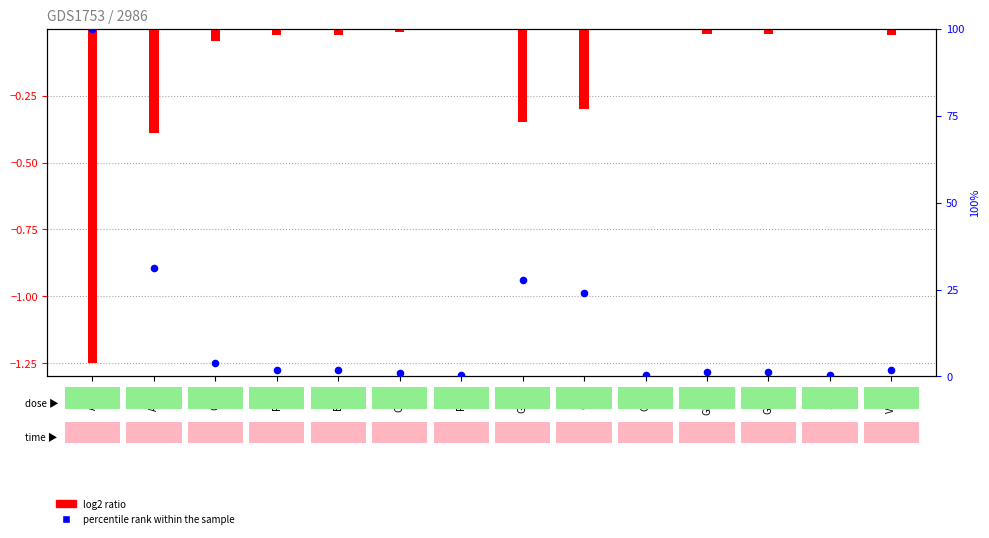

Which series contains the lowest Y value?

log2 ratio